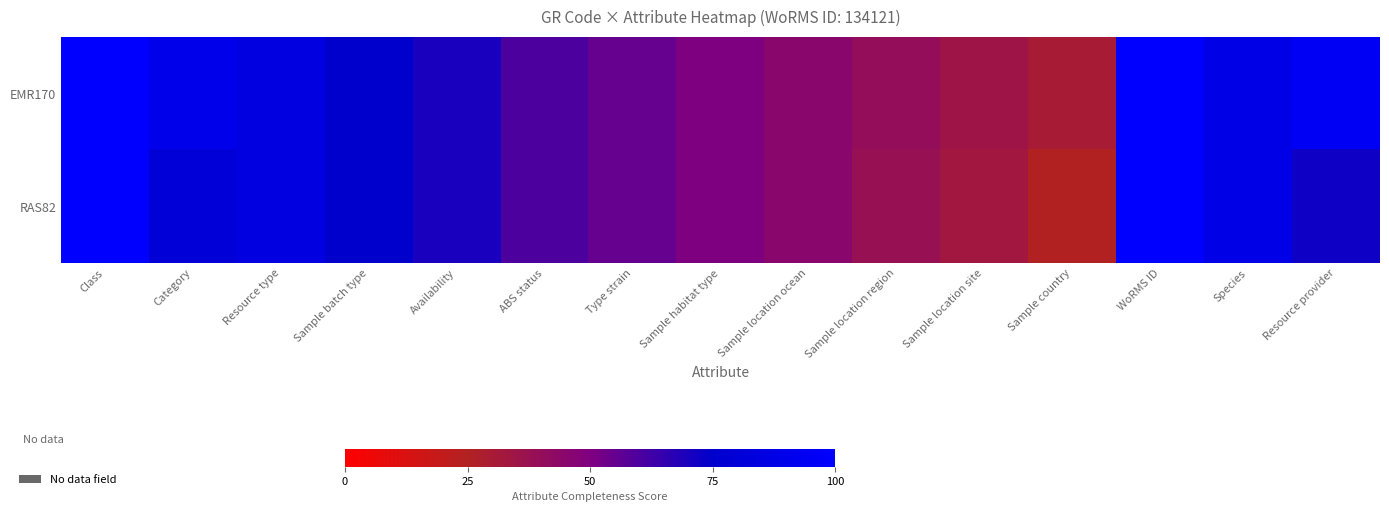

At which category is the sum across all series the highest?

Class